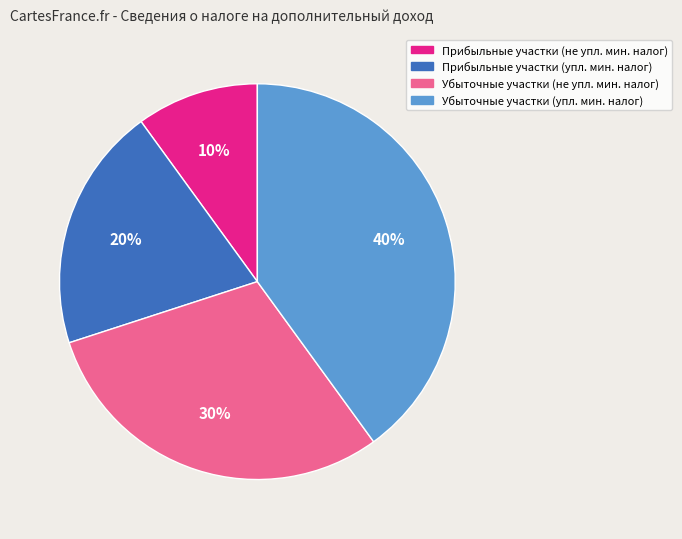

To the nearest percent, what is the difference between the largest and smallest slice percentages?

30%